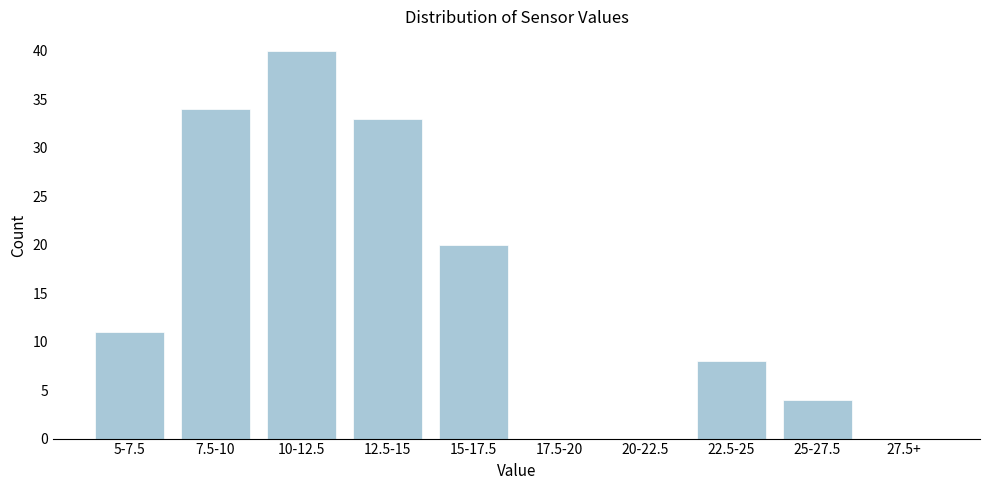

Reading left to right, extract all data points from this chart.

5-7.5=11	7.5-10=34	10-12.5=40	12.5-15=33	15-17.5=20	17.5-20=0	20-22.5=0	22.5-25=8	25-27.5=4	27.5+=0